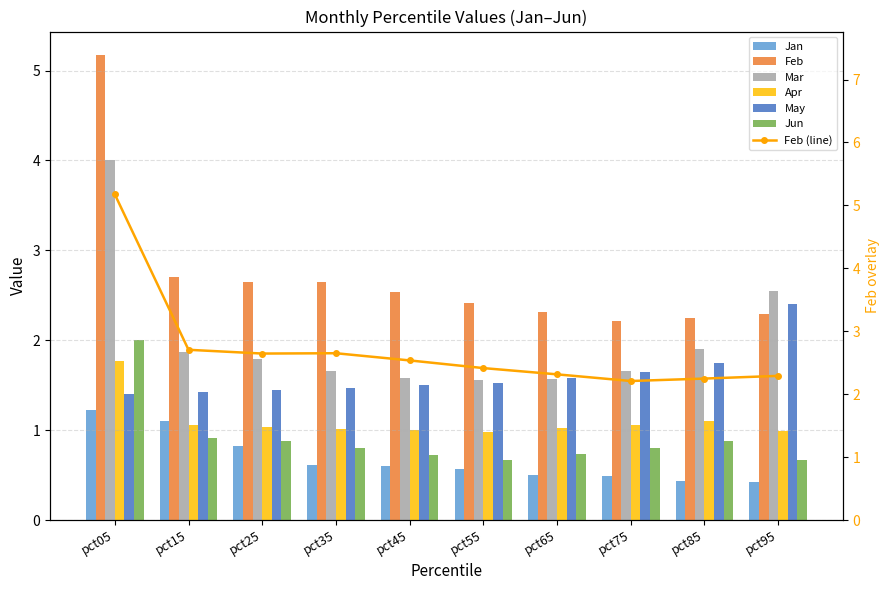

At which category is the sum across all series the highest?

pct05